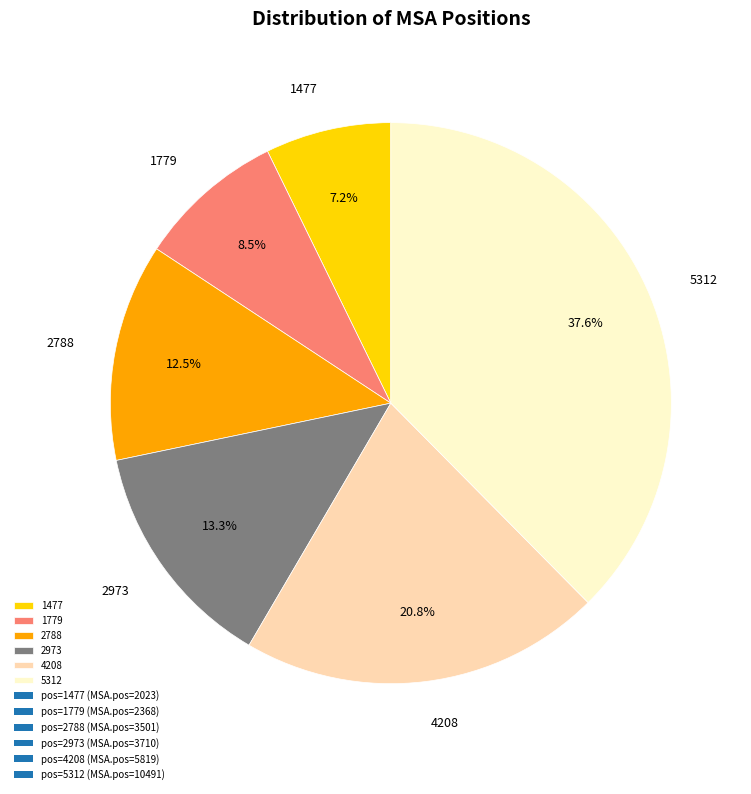

Which slice is the largest?

5312